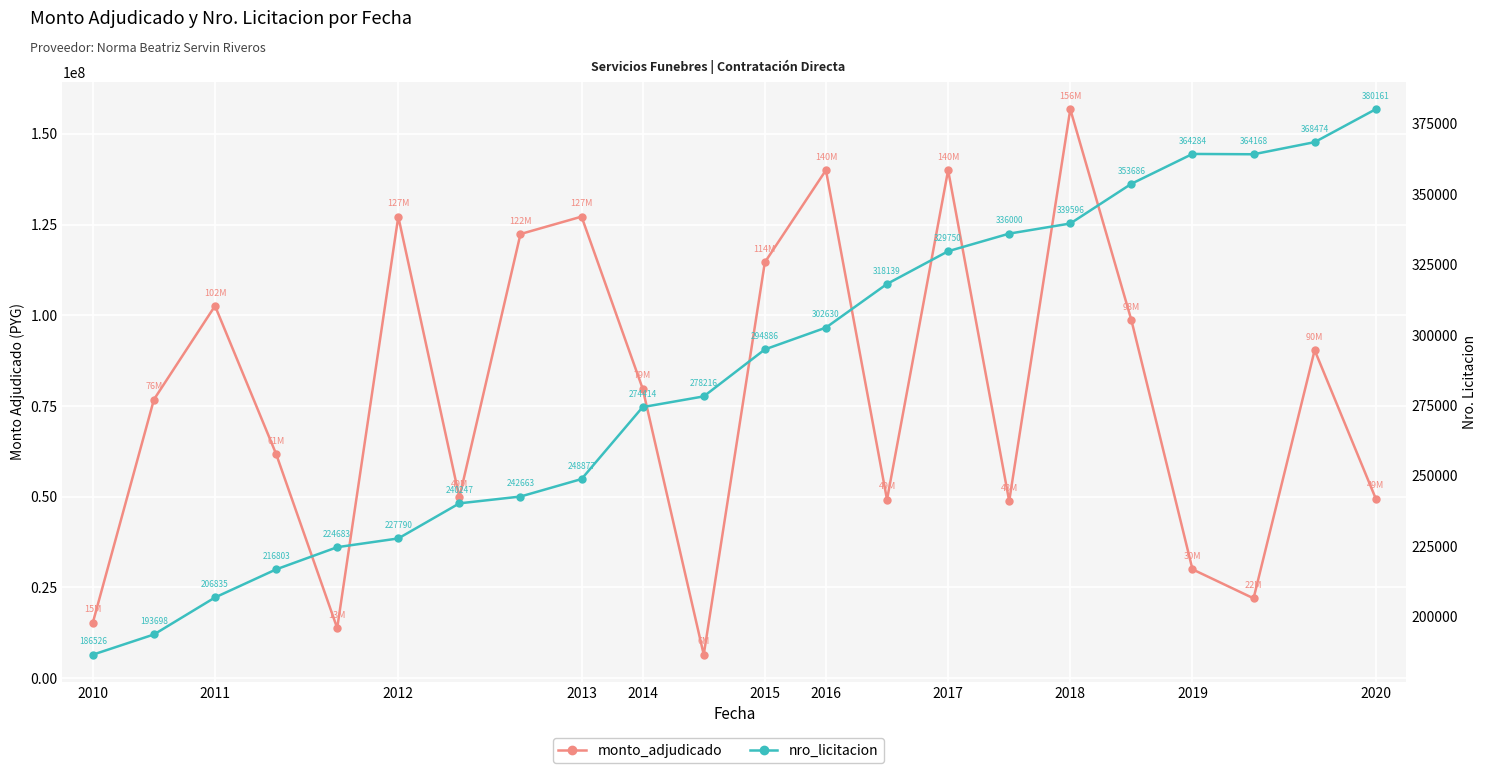

What are all the series names shown in the legend?

monto_adjudicado, nro_licitacion